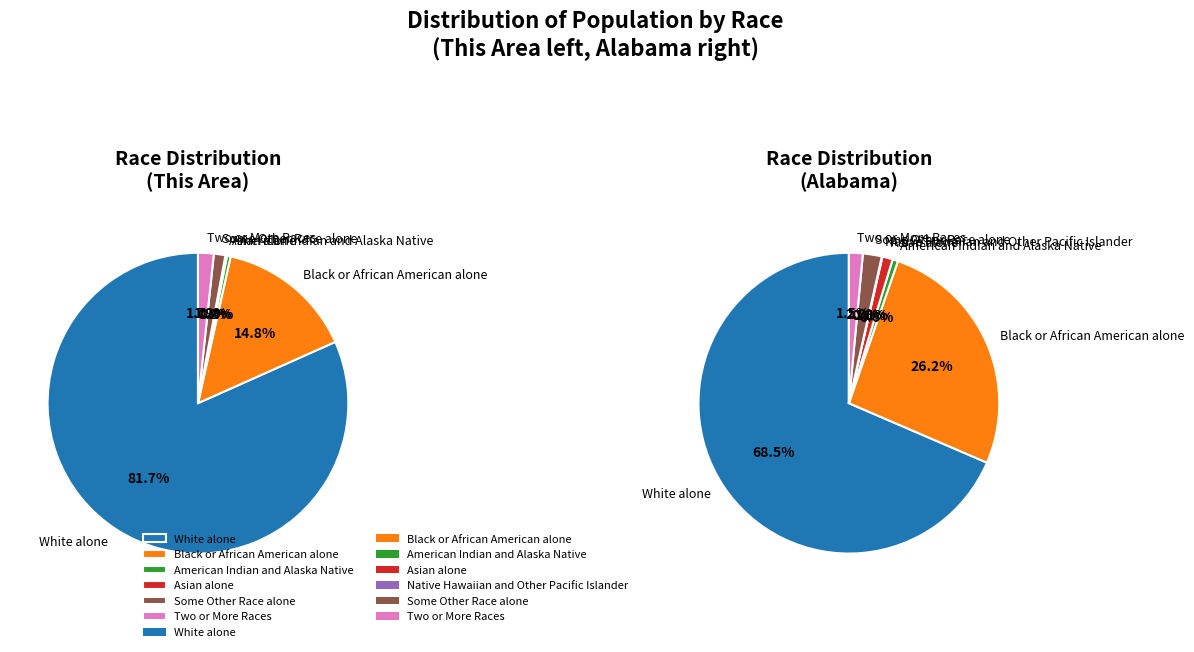

Rank the categories by value from highest to lowest.

White alone, Black or African American alone, Two or More Races, Some Other Race alone, American Indian and Alaska Native, Asian alone, Native Hawaiian and Other Pacific Islander